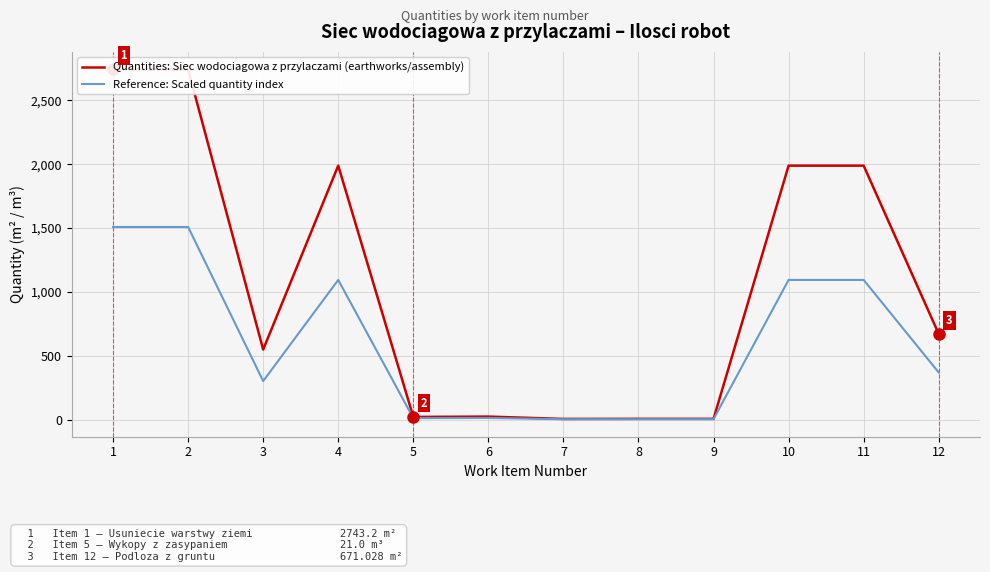

Reading left to right, list all the values displayed in this chart.

Quantities: Siec wodociagowa z przylaczami (earthworks/assembly): 2743.2	2743.2	548.6	1989.2	21.0	23.7	5.4	6.2	6.2	1989.2	1989.2	671.0
Reference: Scaled quantity index: 1508.8	1508.8	301.8	1094.1	11.6	13.0	3.0	3.4	3.4	1094.0	1094.0	369.1